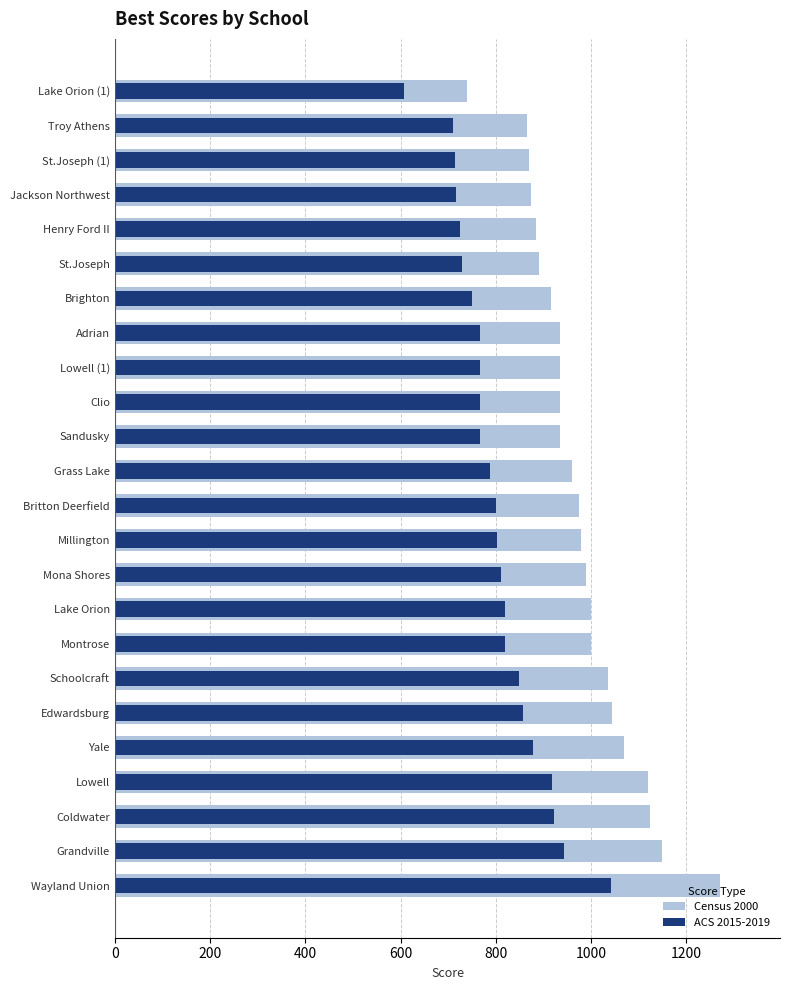

What is the difference between the highest and lowest values at Coldwater?

202.5